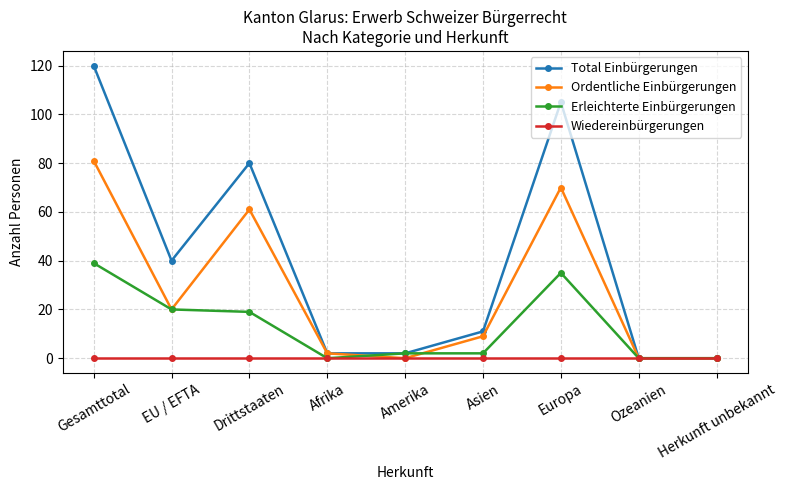

Rank the series by their maximum value, from lowest to highest.

Wiedereinbürgerungen, Erleichterte Einbürgerungen, Ordentliche Einbürgerungen, Total Einbürgerungen